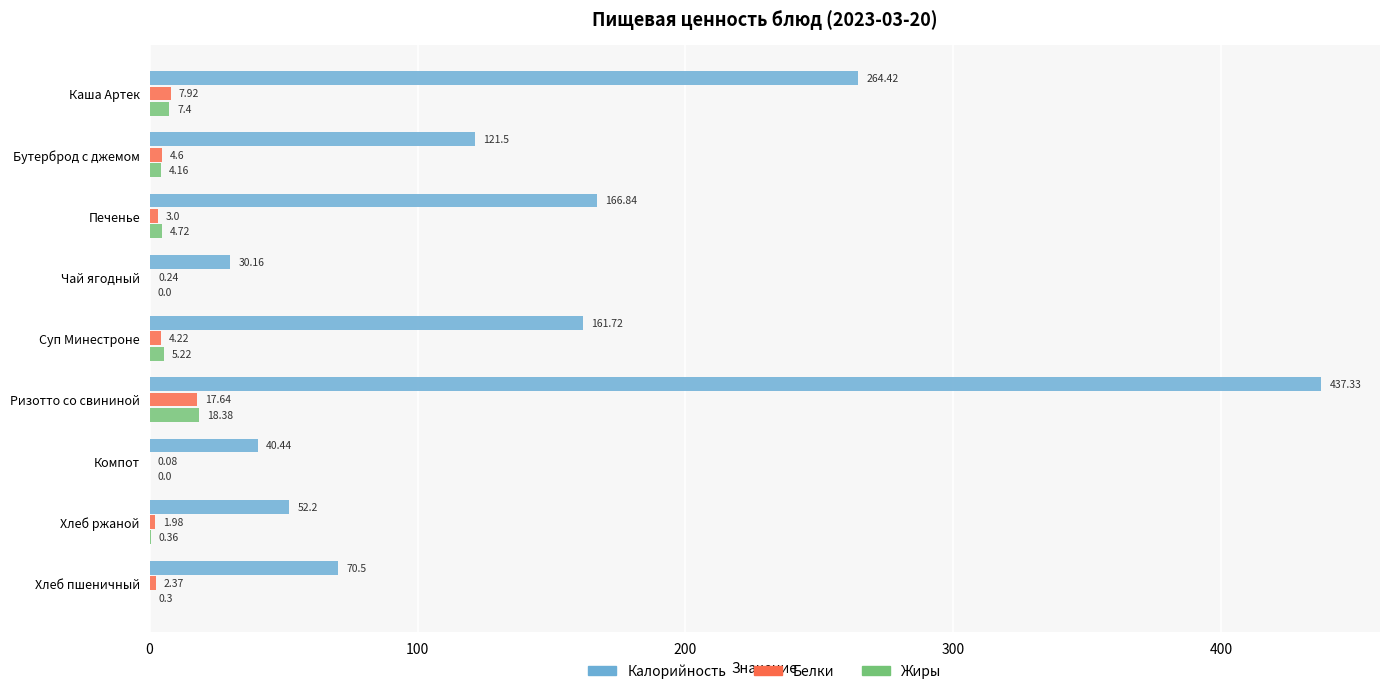

Which label corresponds to the largest value in the chart?

Ризотто со свининой